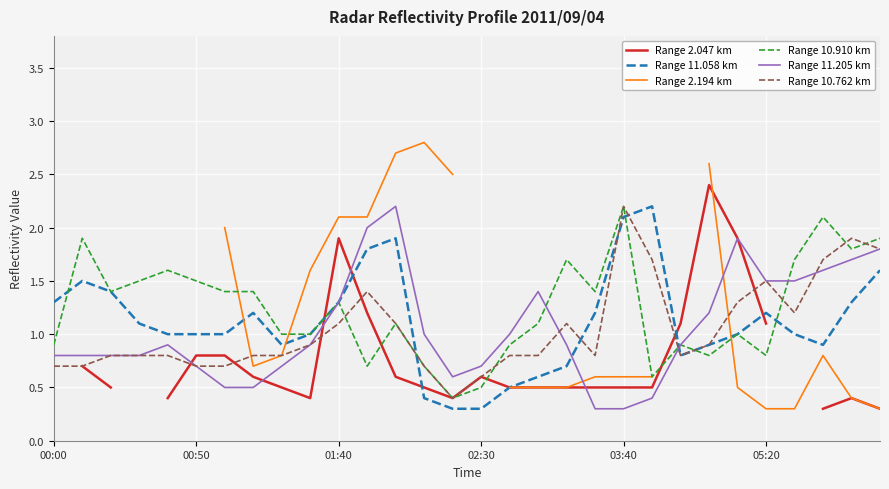

What is the lowest value of the Range 10.762 km series?

0.4